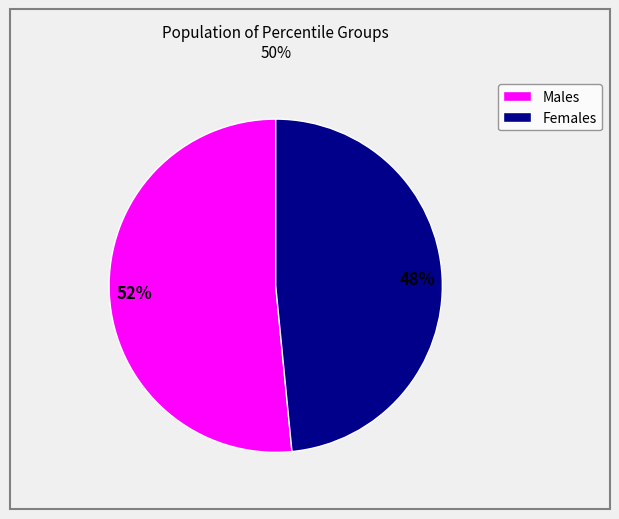

Count the number of slices in the pie.

2